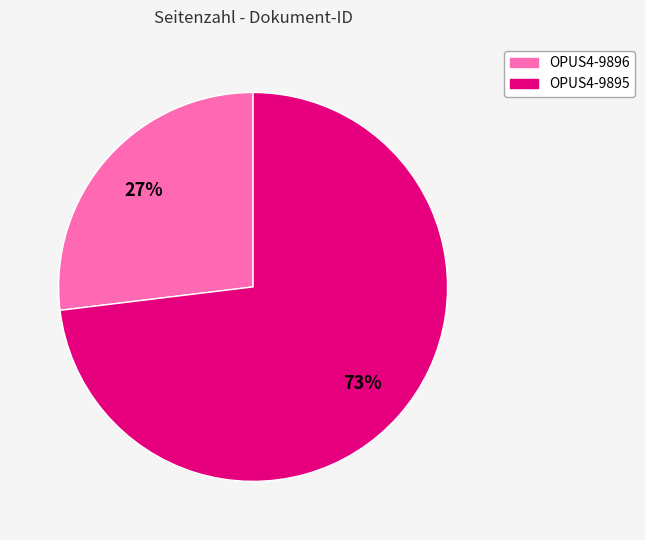

To the nearest percent, what is the combined percentage of OPUS4-9896 and OPUS4-9895?

100%